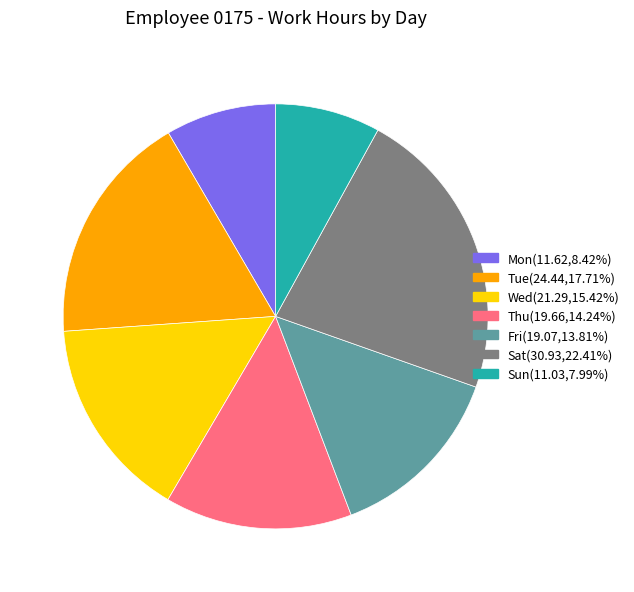

The Wed slice represents 15% of the pie. True or false?

True